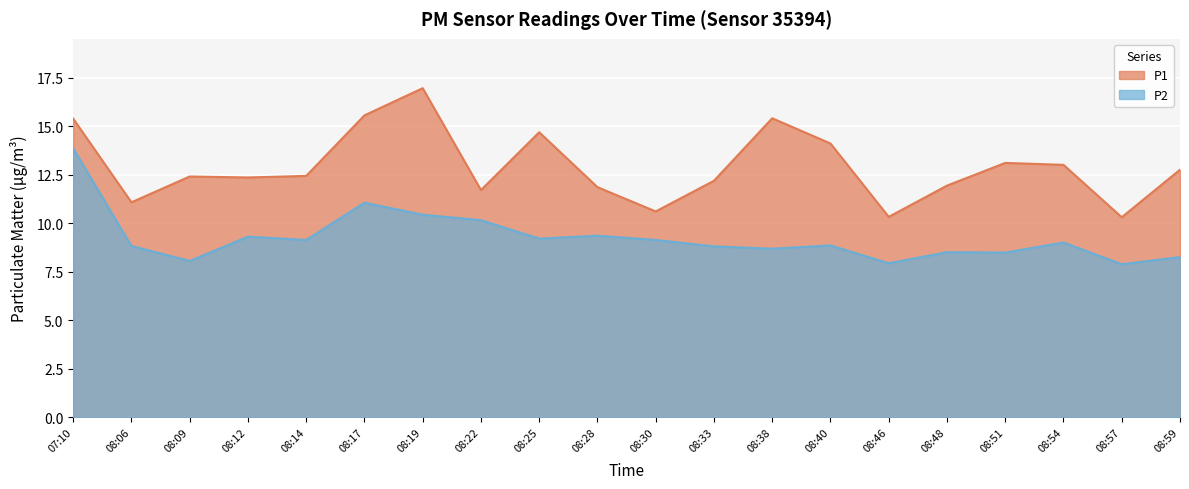

Rank the series by their maximum value, from highest to lowest.

P1, P2